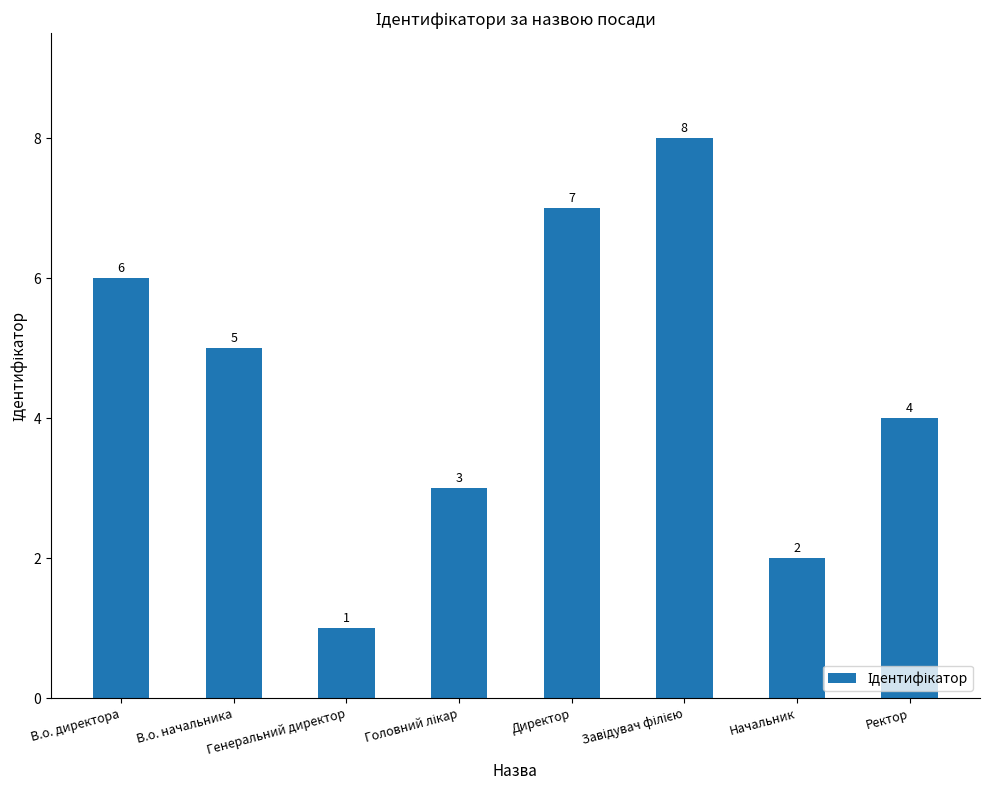

What is the label of the 7th bar from the right?

В.о. начальника